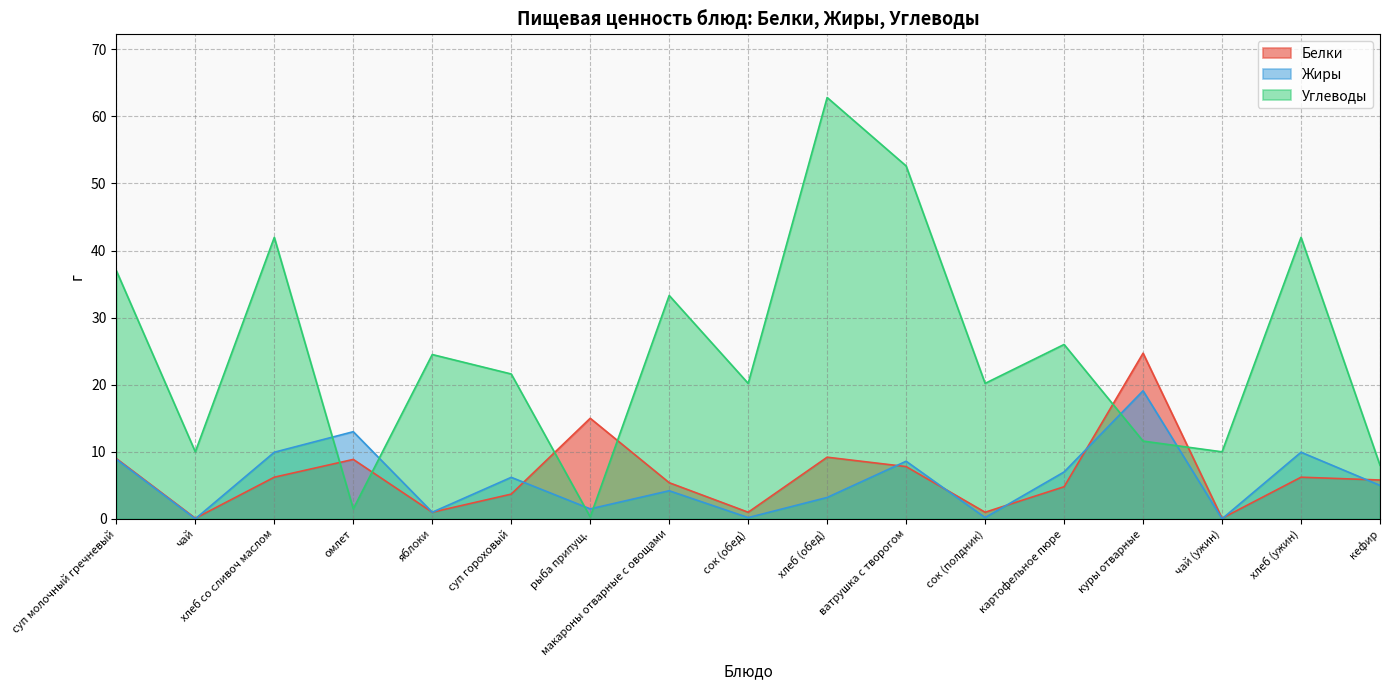

The Жиры series shows 0.0 at чай (ужин). True or false?

False